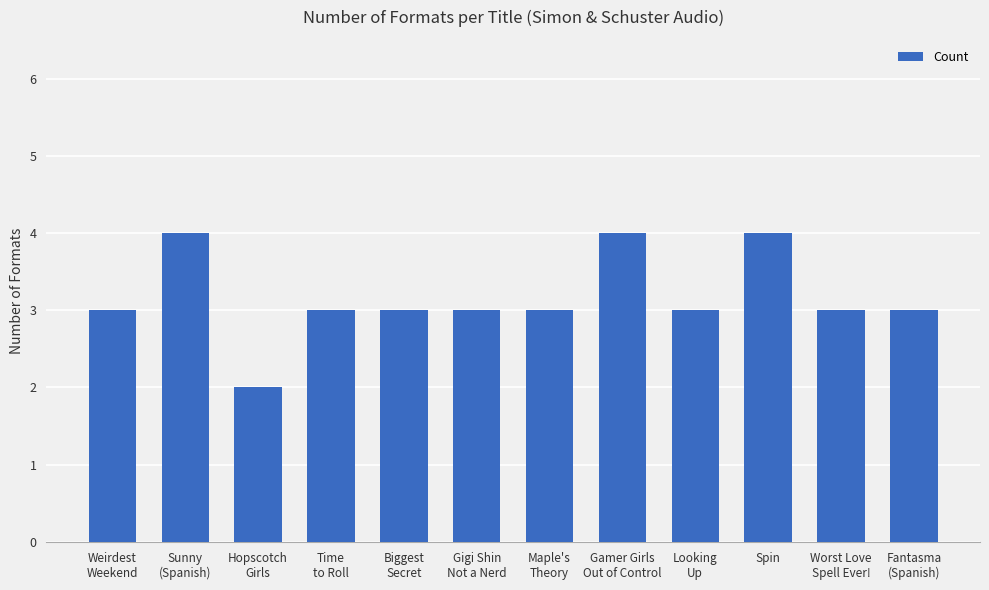

How many data points does each series have?

12